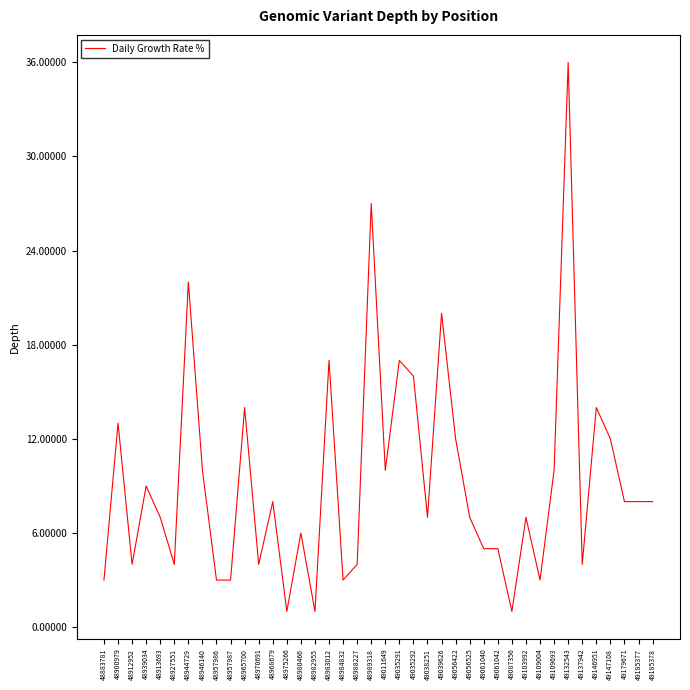

Reading left to right, extract all data points from this chart.

3	13	4	9	7	4	22	10	3	3	14	4	8	1	6	1	17	3	4	27	10	17	16	7	20	12	7	5	5	1	7	3	10	36	4	14	12	8	8	8